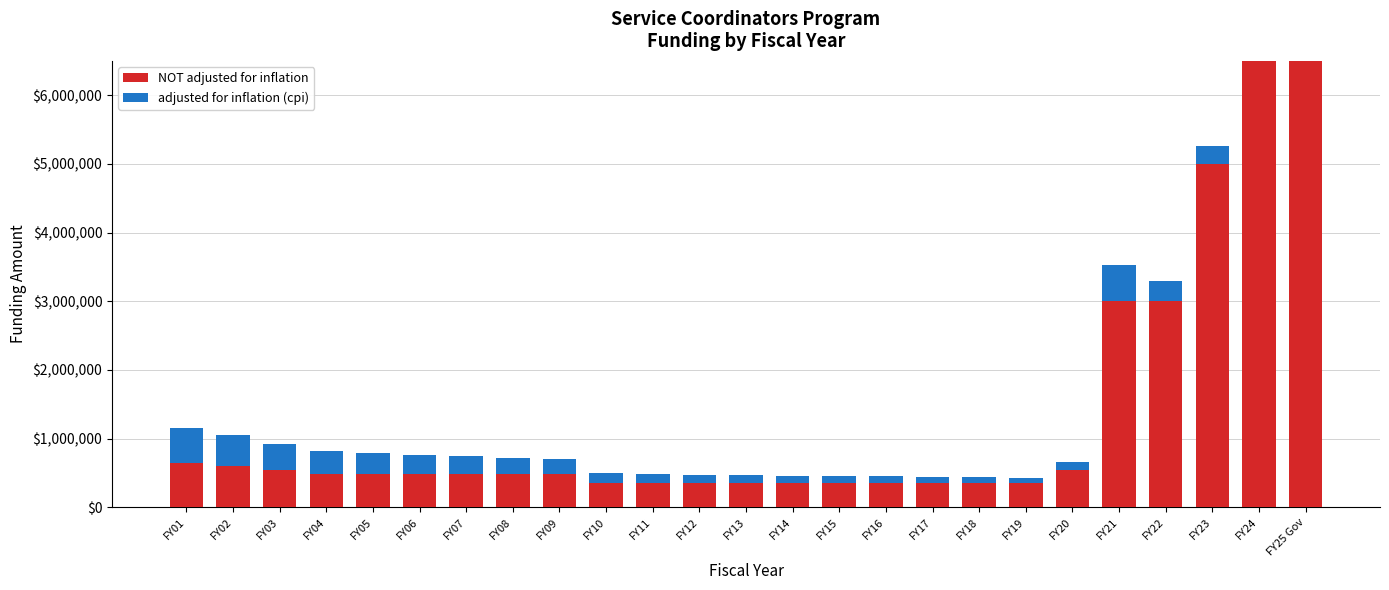

Are the bars grouped side by side (vs. stacked)?

No